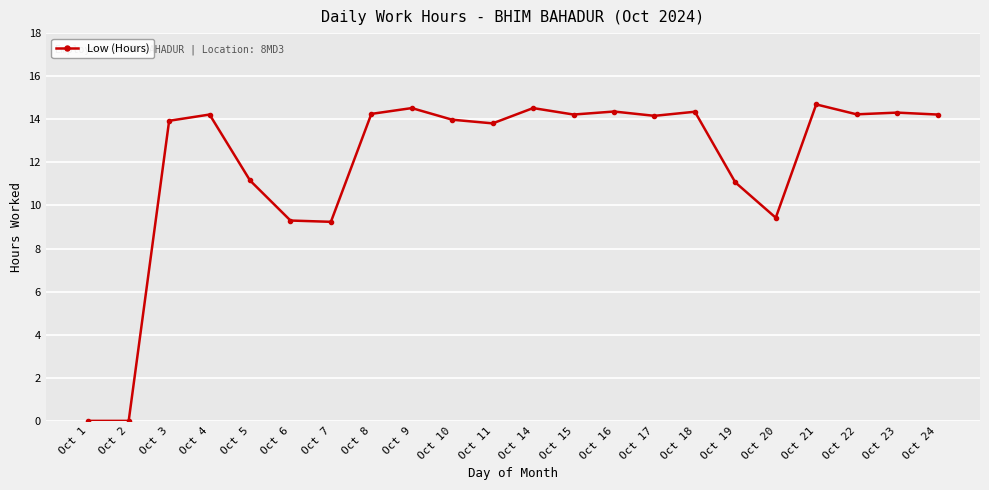

What is the average value?

12.0